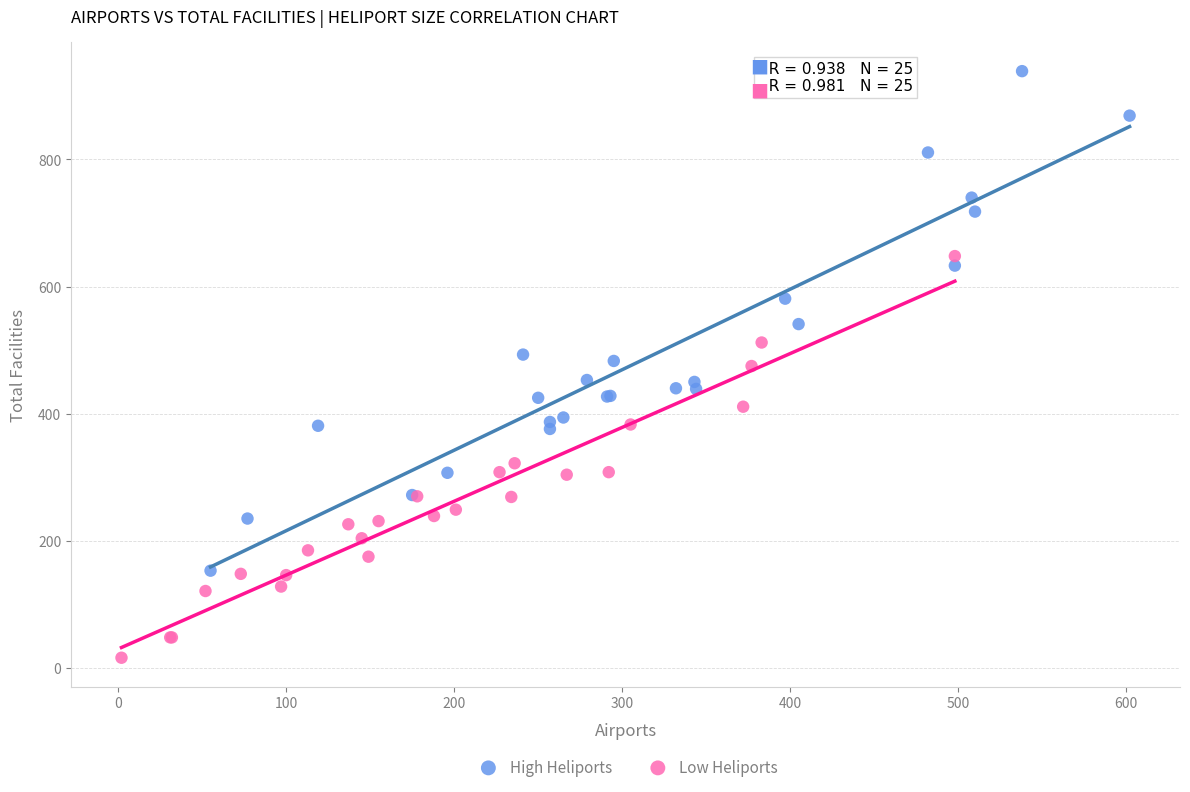

Which series contains the lowest Y value?

Low Heliports